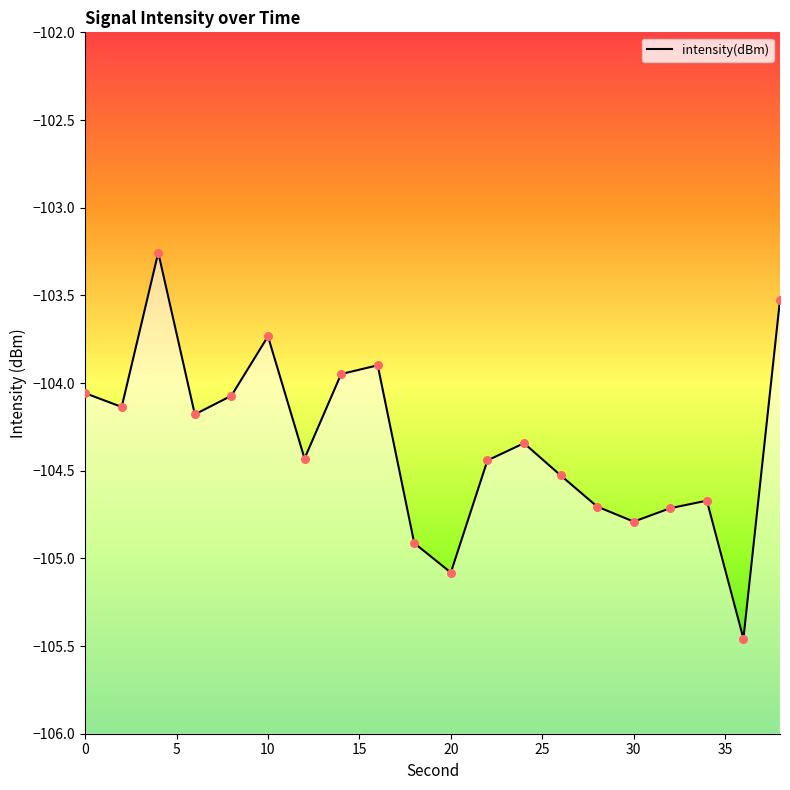

What is the change in value from 26 to 28?

-0.2